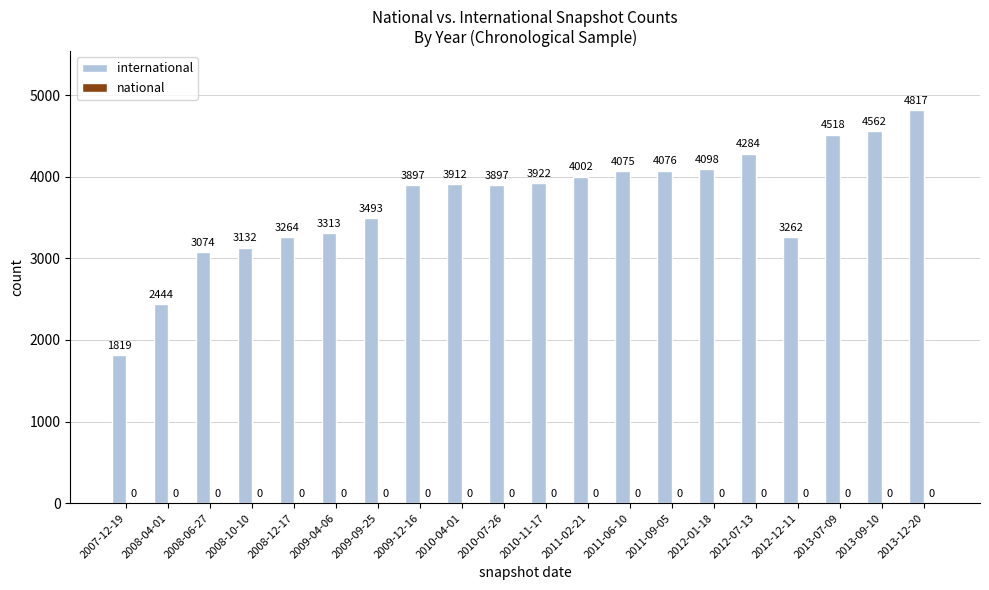

Which label corresponds to the smallest value in the chart?

2007-12-19